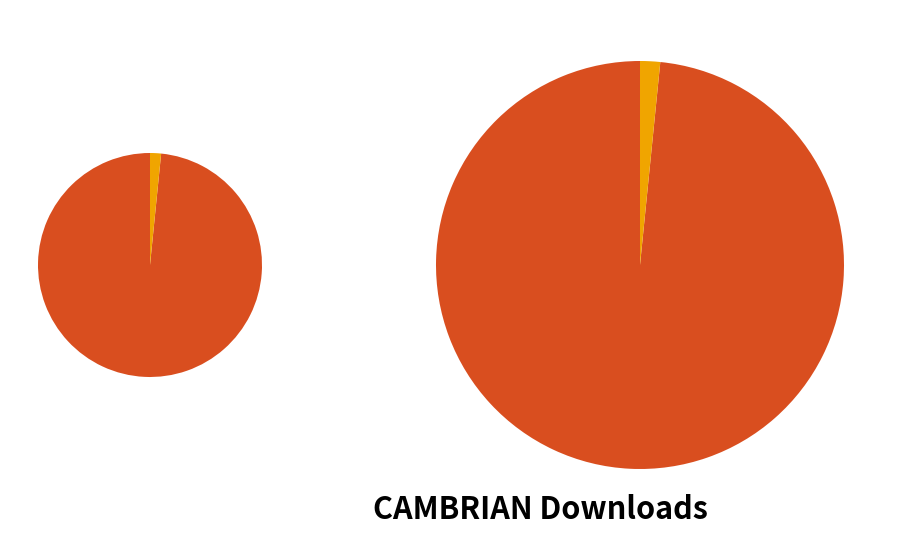

To the nearest percent, what percentage of the pie is 2021-05?

2%